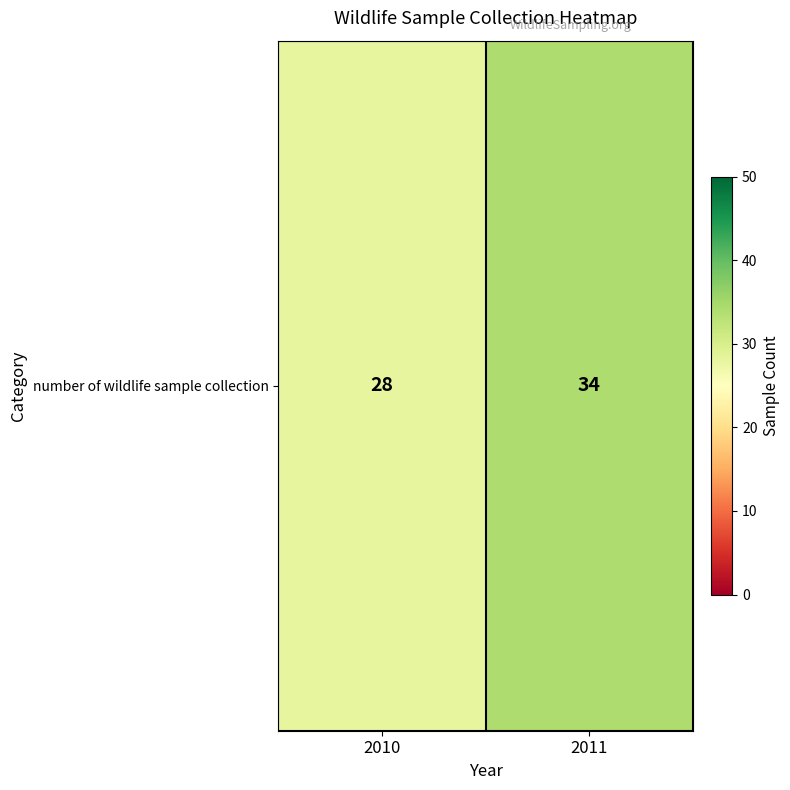

What is the difference between the maximum and minimum values?

6